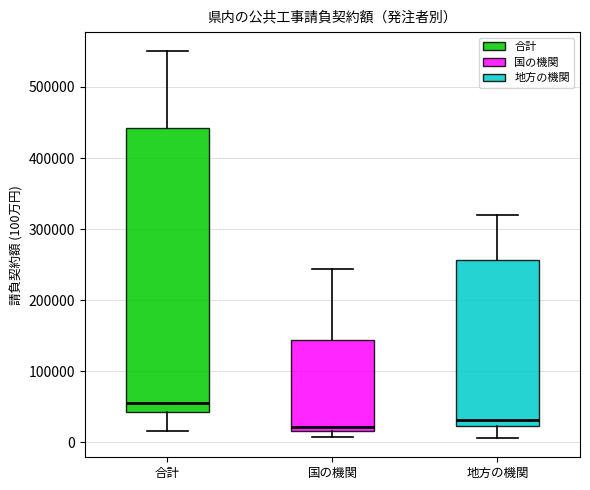

Reading left to right, transcribe this box plot: for each box, give where its median line is, the range the box spans, and where its two whiskers end, as read against the y-axis. The values are not printed on the chart, so give them approximately, as read against the axis.

合計: median 60000, box 40000 to 440000, whiskers 20000 to 550000
国の機関: median 20000 (just above the box's lower edge), box 20000 to 140000, whiskers 10000 to 240000
地方の機関: median 30000, box 20000 to 260000, whiskers 10000 to 320000